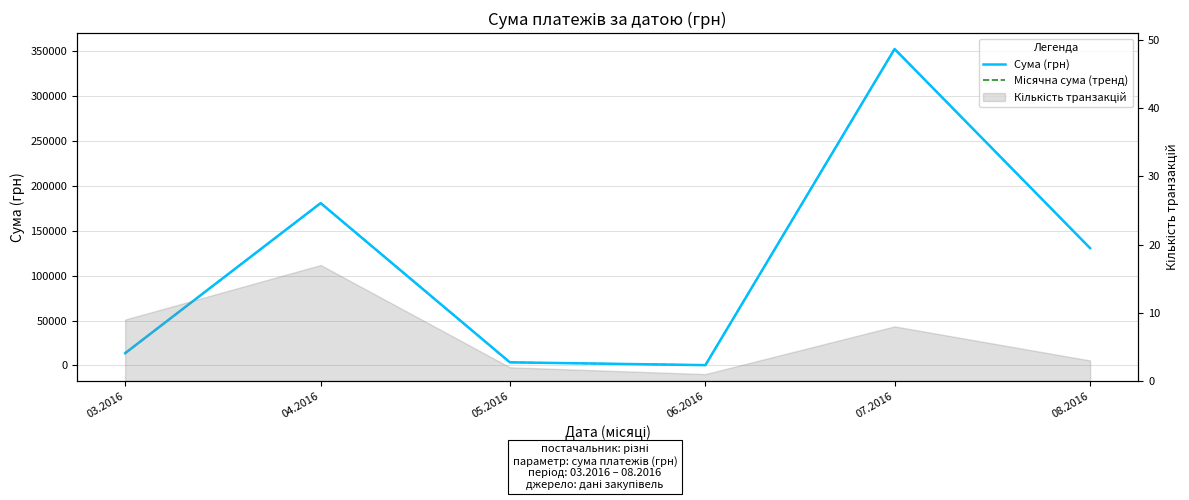

At 06.2016, list the series in order from largest to smallest.

Сума (грн), Місячна сума (тренд)